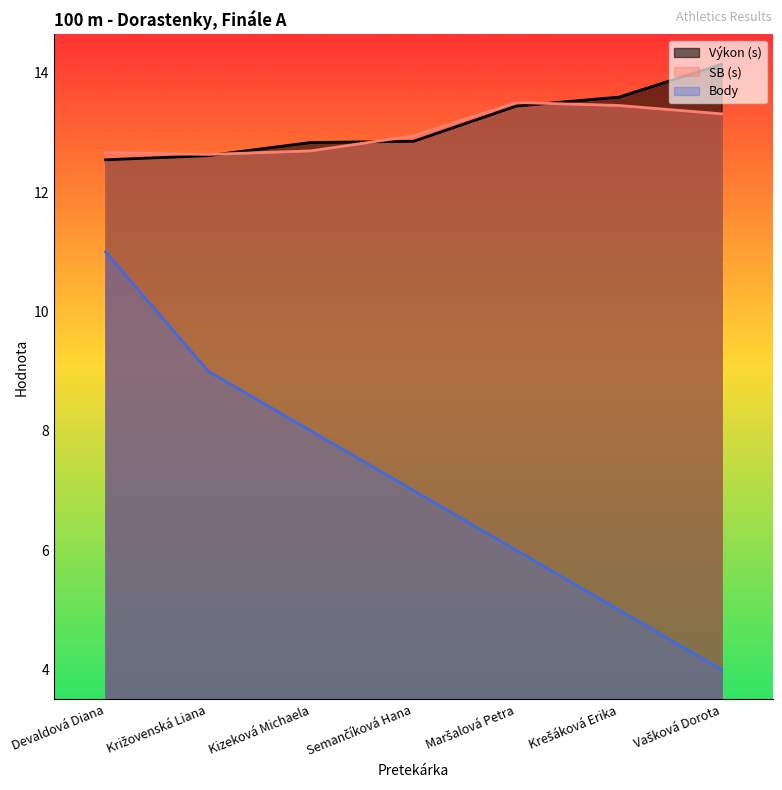

True or false: SB (s) and Body cross at least once.

False